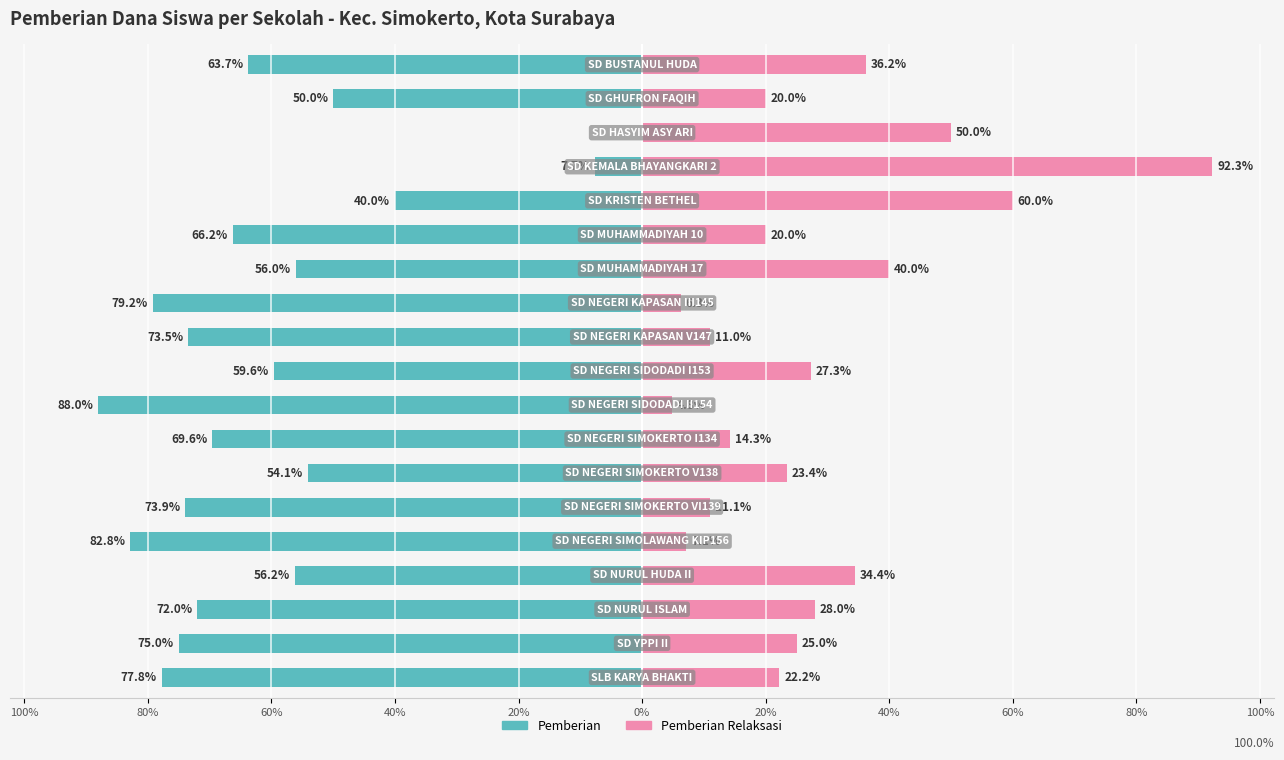

True or false: Pemberian Relaksasi has a value of 34.4 at 15.

True